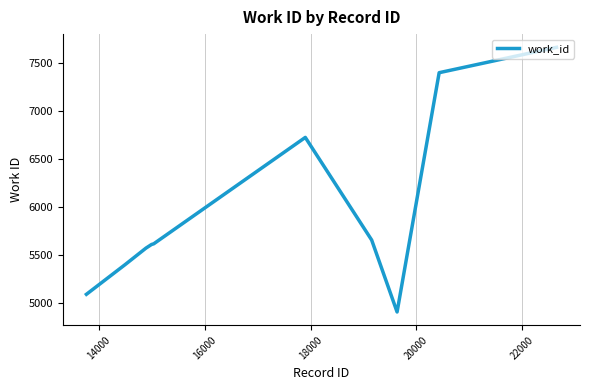

What is the greatest value displayed?

7665